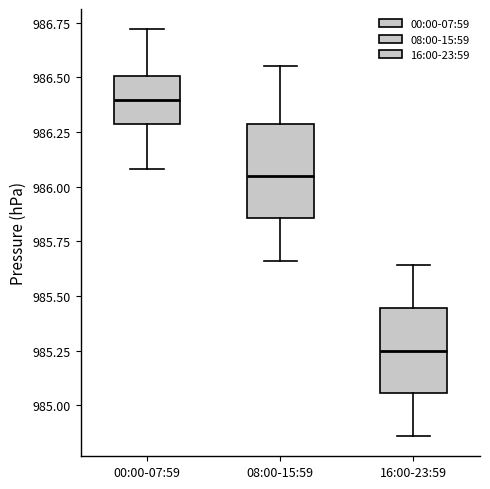

Where does the upper whisker of the box for 00:00-07:59 end on the y-axis? The values are not printed on the chart, so give them approximately, as read against the axis.

986.70